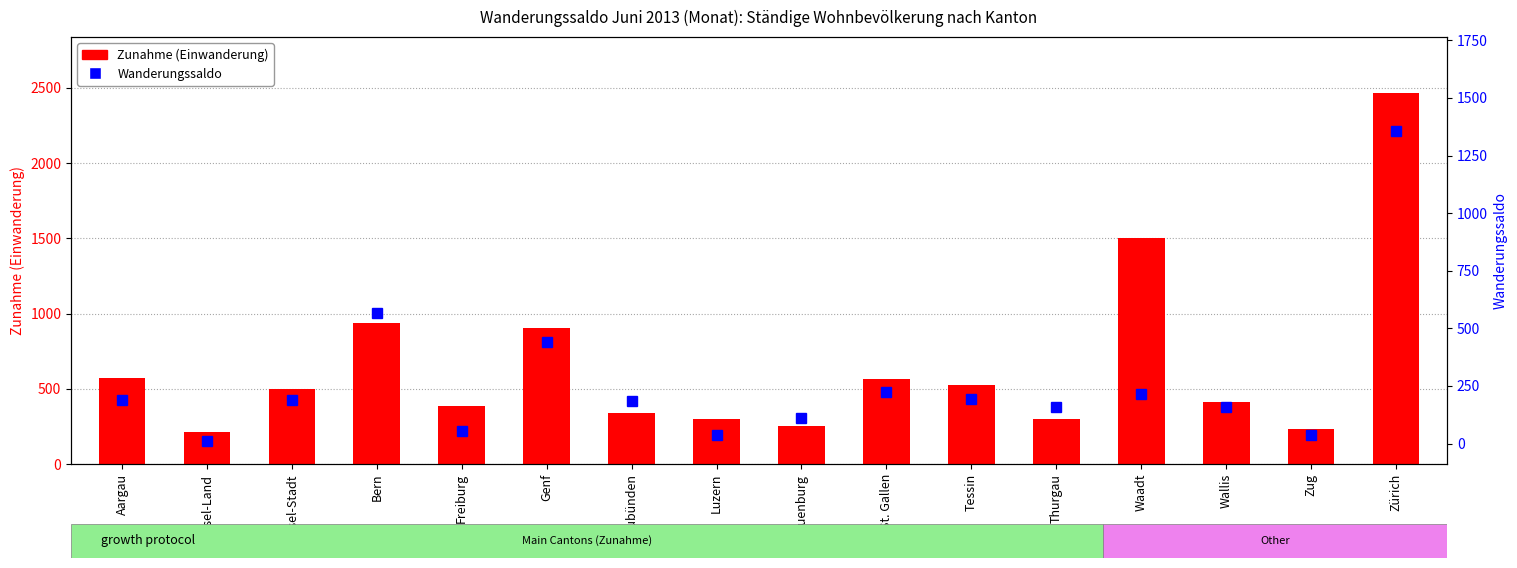

Reading left to right, what are all the values shown in this chart?

Zunahme (Einwanderung): 569	214	501	938	383	904	339	301	253	564	528	299	1504	411	234	2467
Wanderungssaldo: 188	11	190	566	54	440	183	39	109	222	195	157	214	158	38	1357